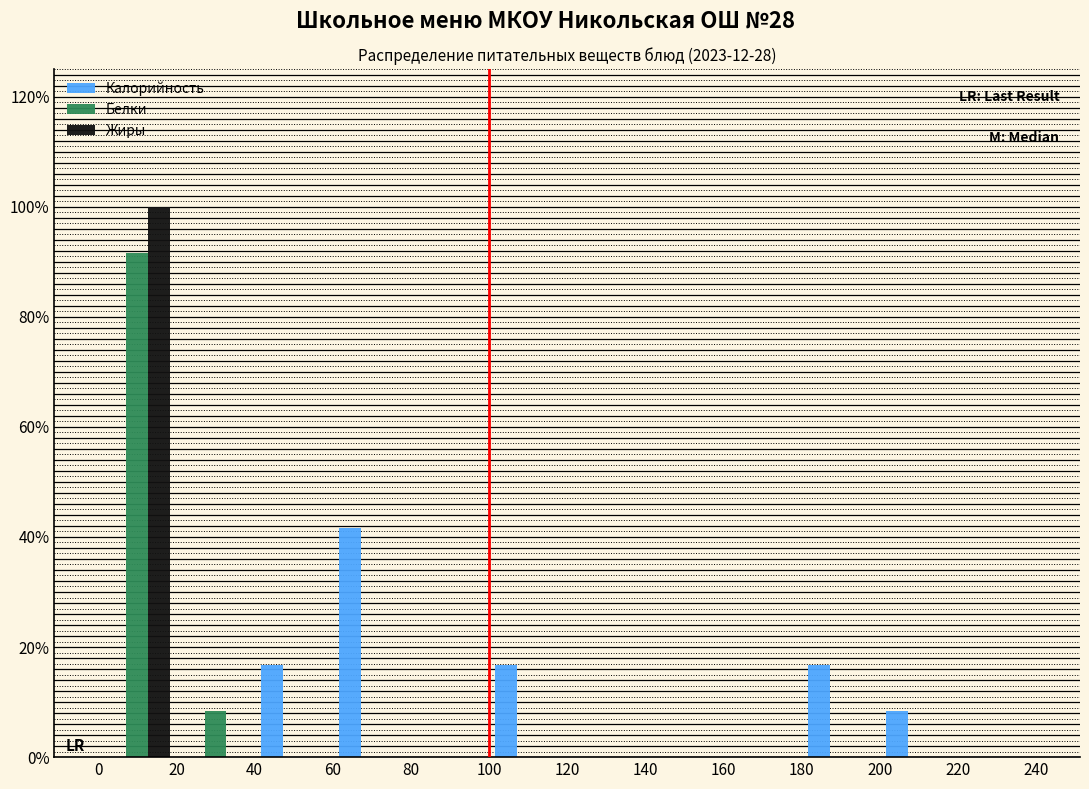

What is the height of the Белки bar covering 0 to 20 on the x-axis? The values are not printed on the chart, so give them approximately, as read against the axis.

92